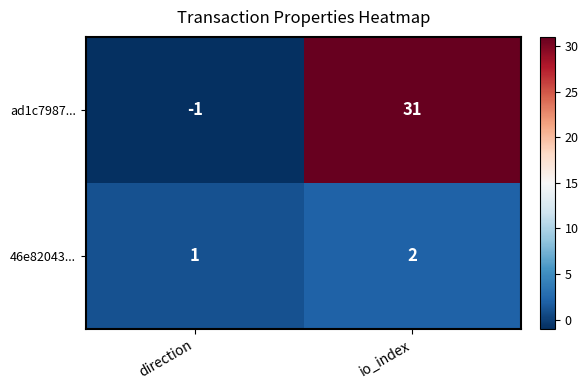

At which category is the sum across all series the highest?

io_index